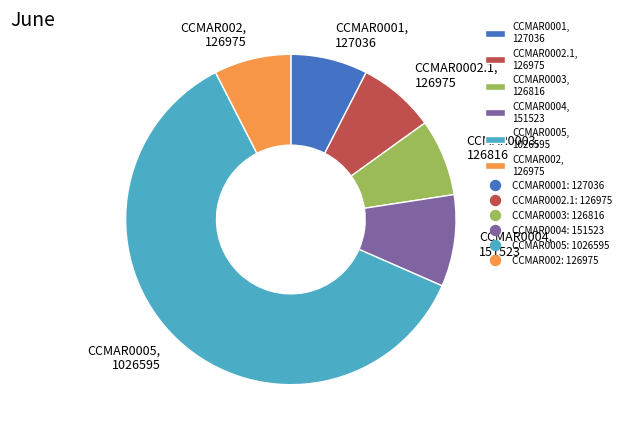

What is the ratio of the value at CCMAR0004, 151523 to the value at CCMAR0001, 127036?

1.2